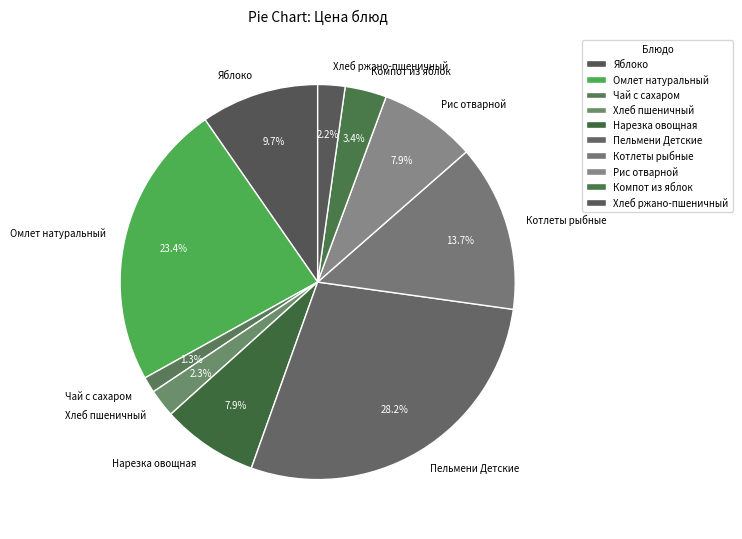

Do Пельмени Детские and Хлеб ржано-пшеничный together represent more than half of the pie?

No